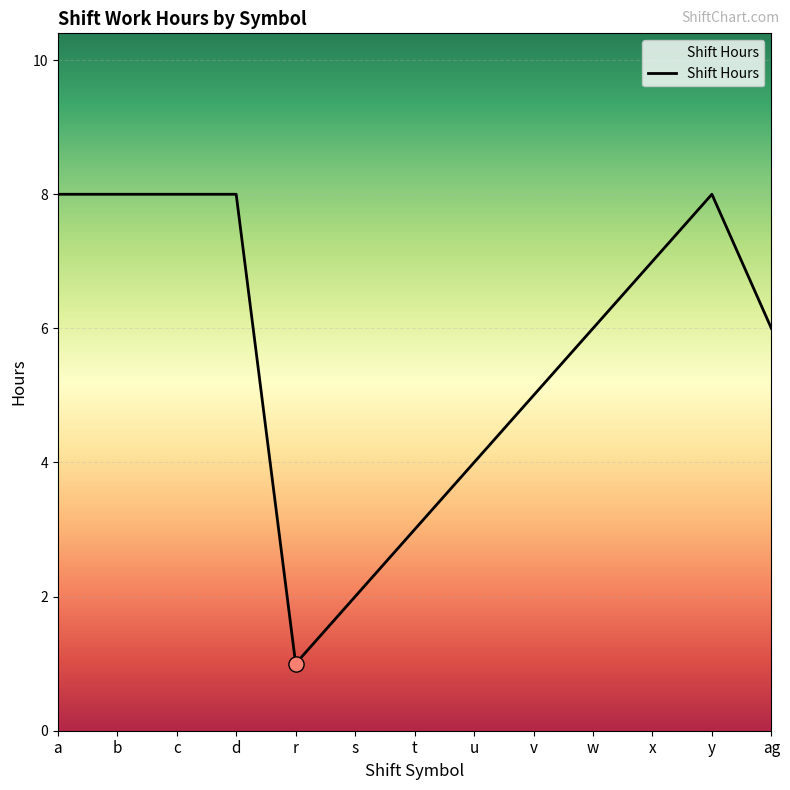

Which has a higher value, w or d?

d